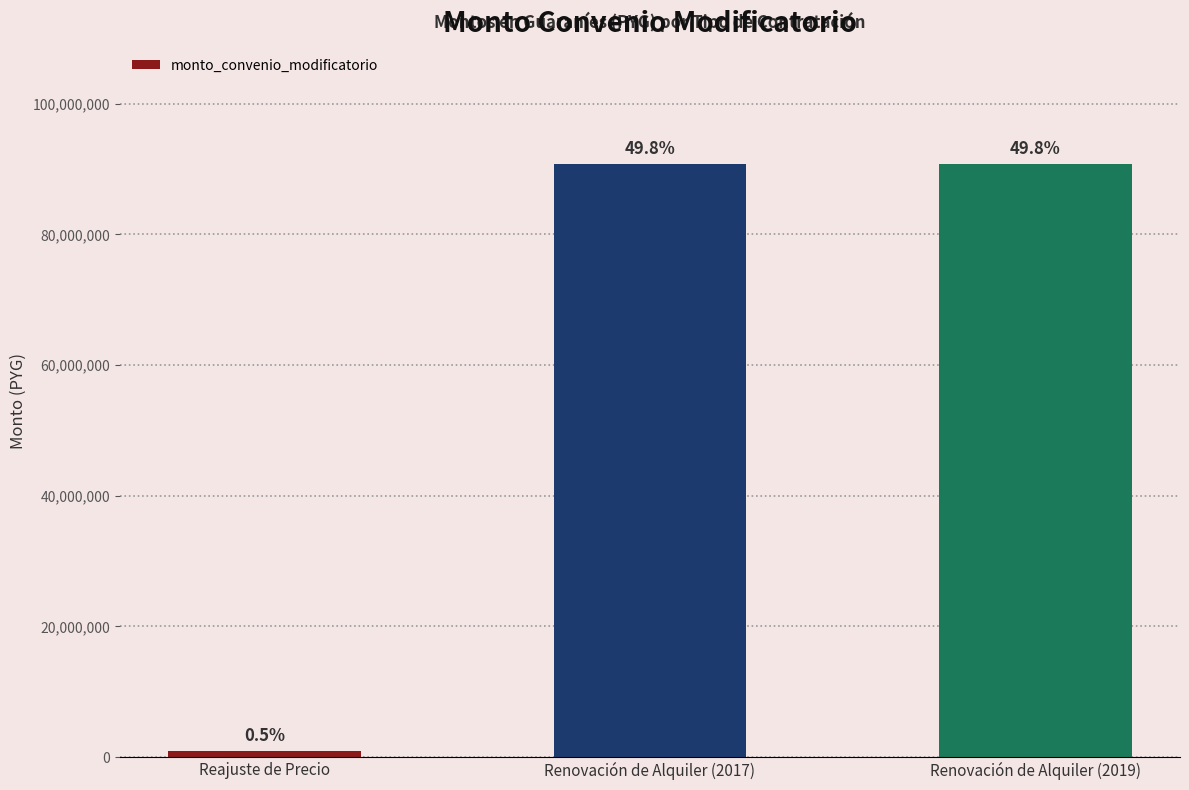

The value at Renovación de Alquiler (2017) is 63243300. True or false?

False